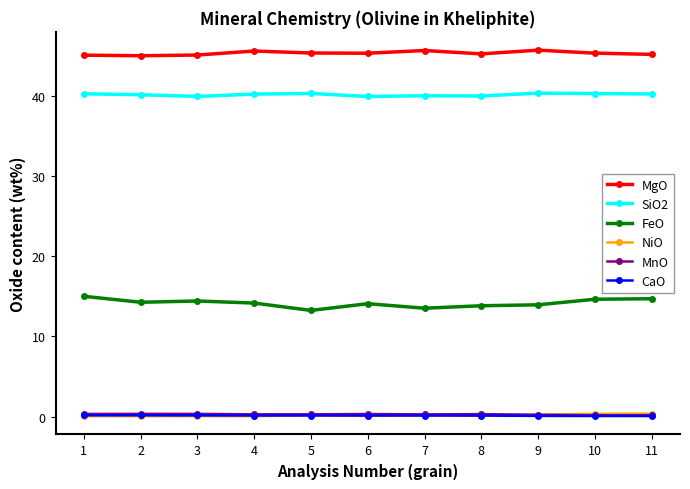

True or false: MnO and CaO intersect in this chart.

False